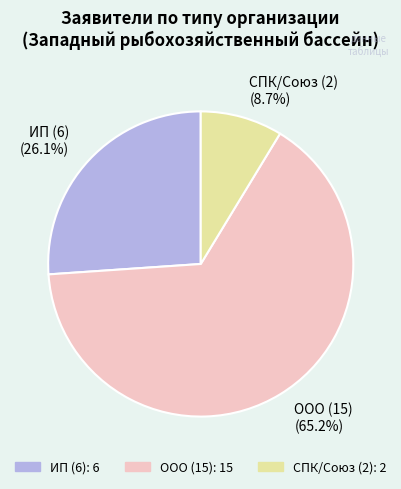

What percentage is the ИП slice, to the nearest percent?

26%